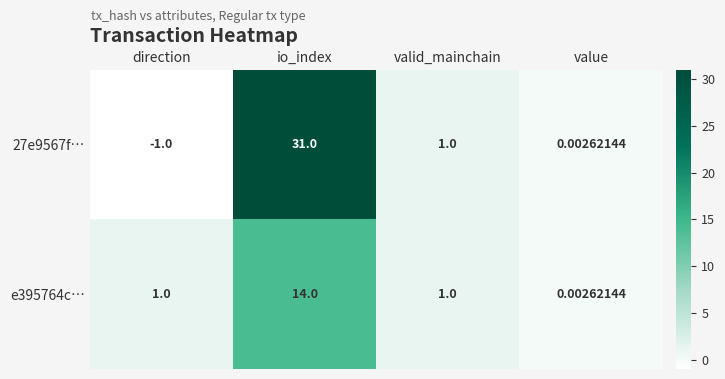

List the labels in order of 27e9567f… value, largest first.

io_index, valid_mainchain, value, direction